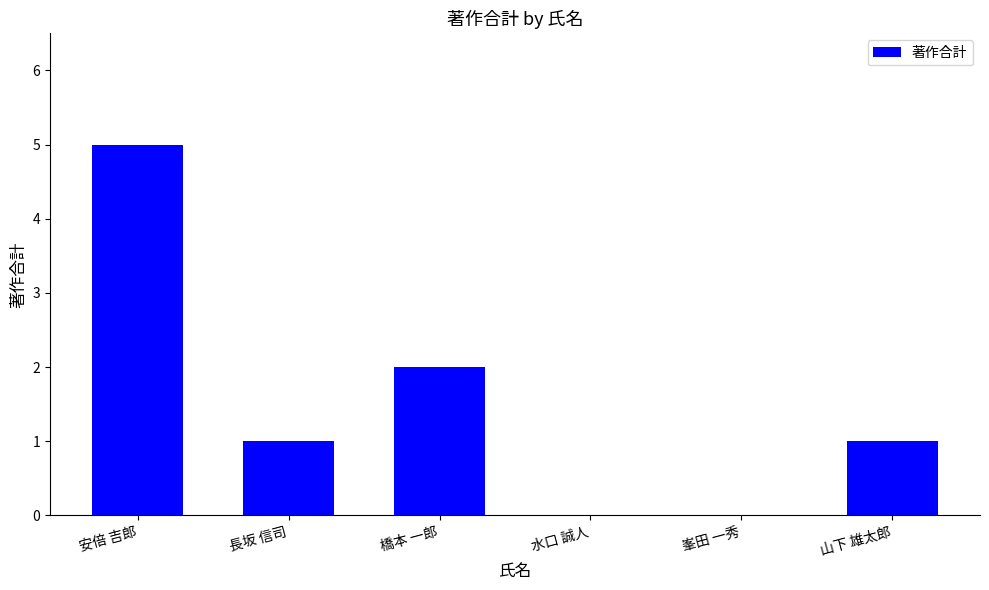

Are the bars grouped side by side (vs. stacked)?

No